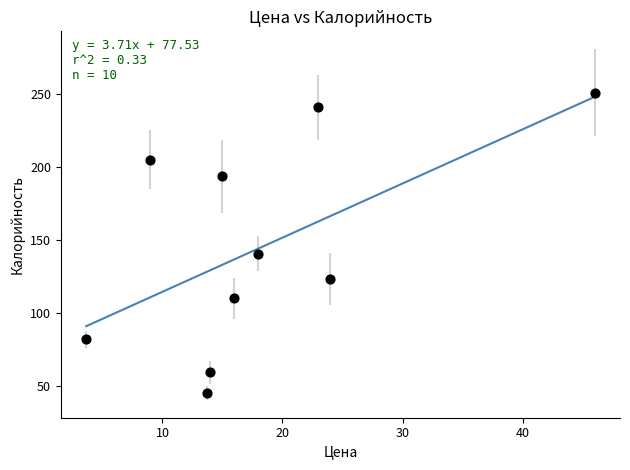

What is the average Y value?

145.2